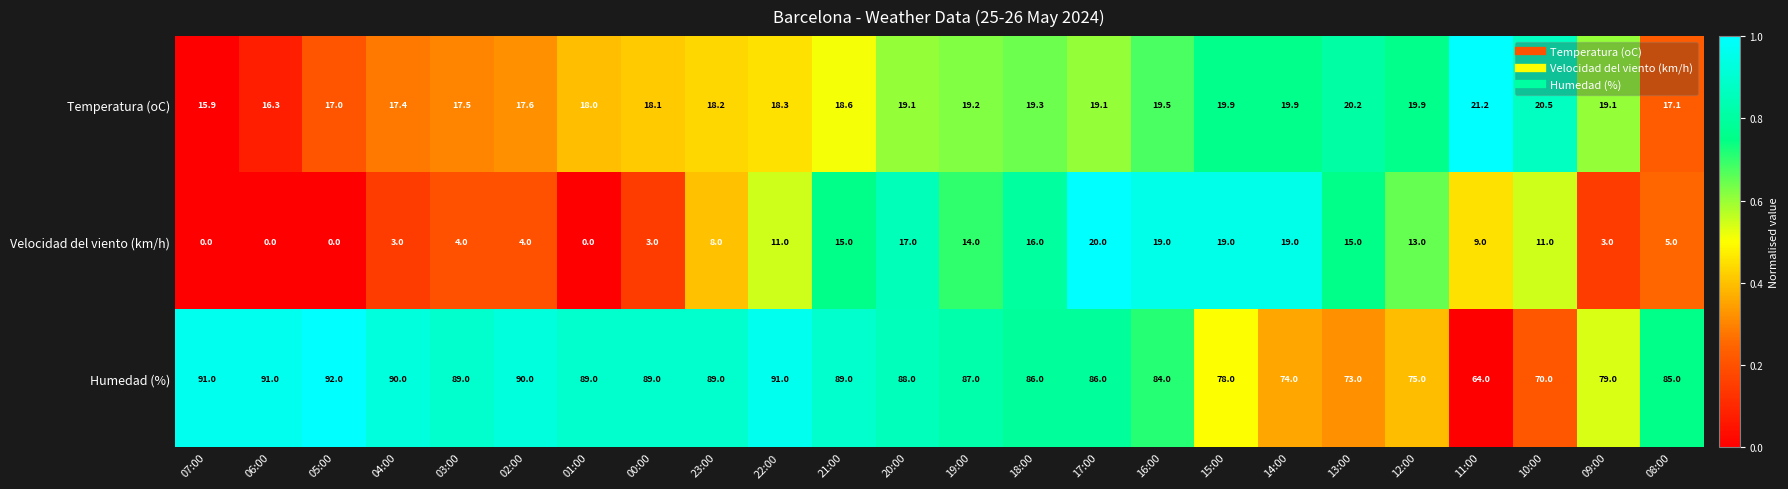

What is the greatest value displayed?

92.0